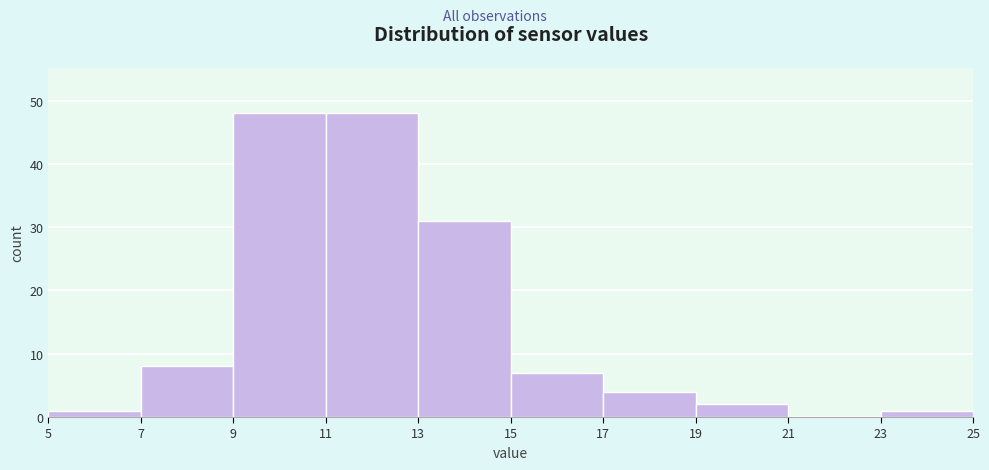

Reading left to right, transcribe this chart: for each bar, give the range it covers on the x-axis and its height. The values are not printed on the chart, so give them approximately, as read against the axis.

5 to 7: 1
7 to 9: 8
9 to 11: 48
11 to 13: 48
13 to 15: 31
15 to 17: 7
17 to 19: 4
19 to 21: 2
21 to 23: 0
23 to 25: 1